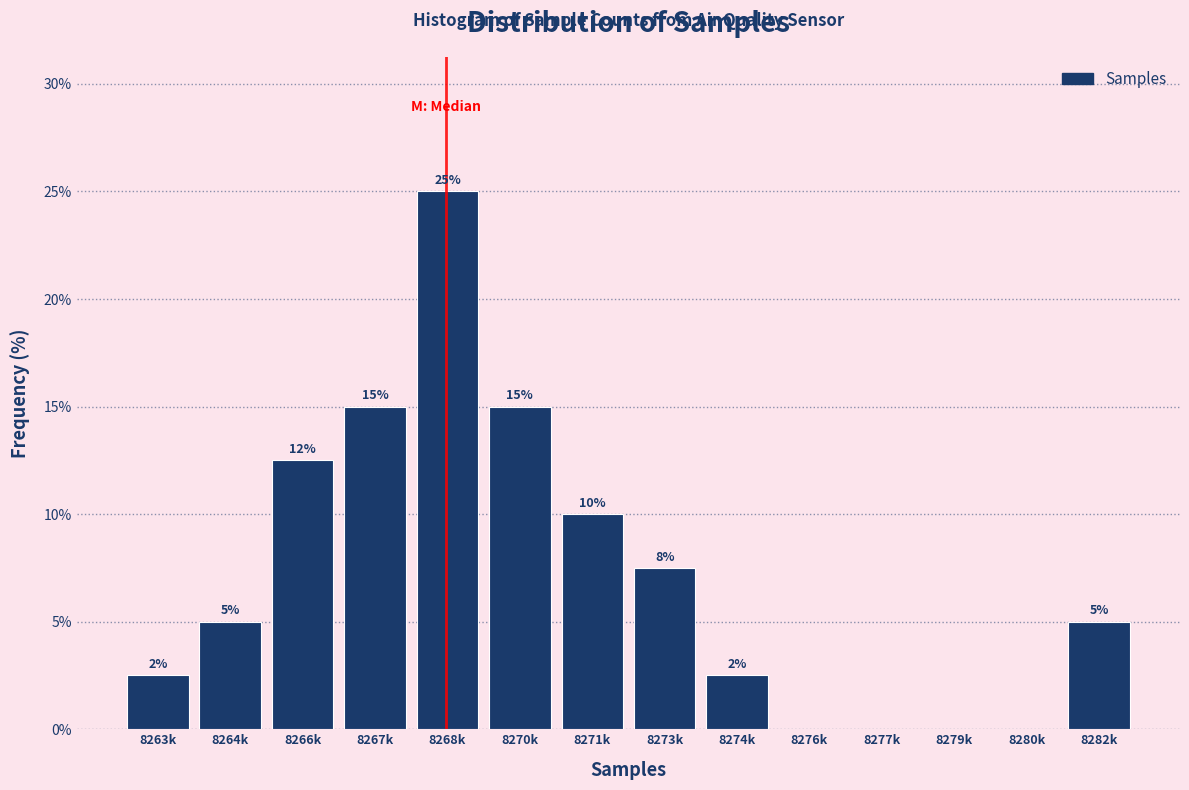

Read the value at 8263k.

2.5